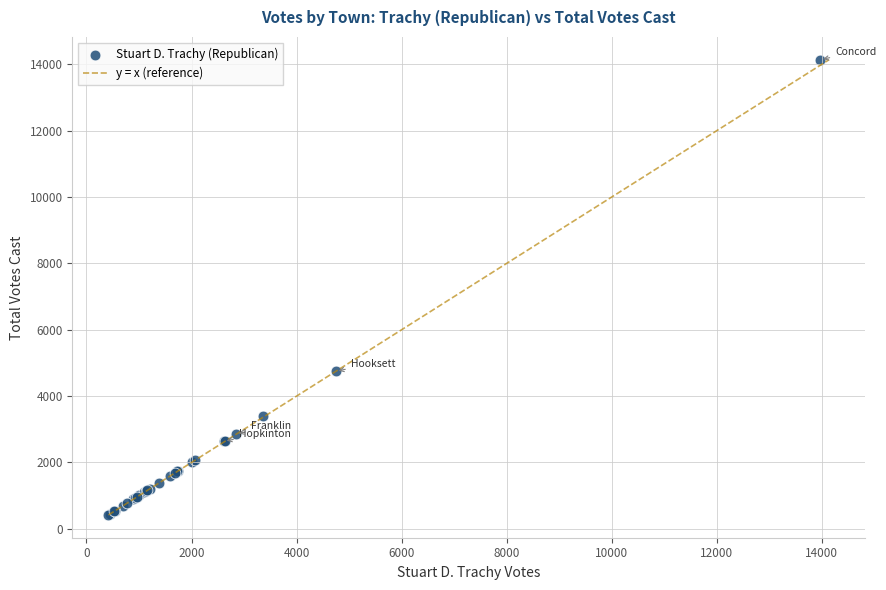

What Y value in the scatter plot is closest to 7279?

4750